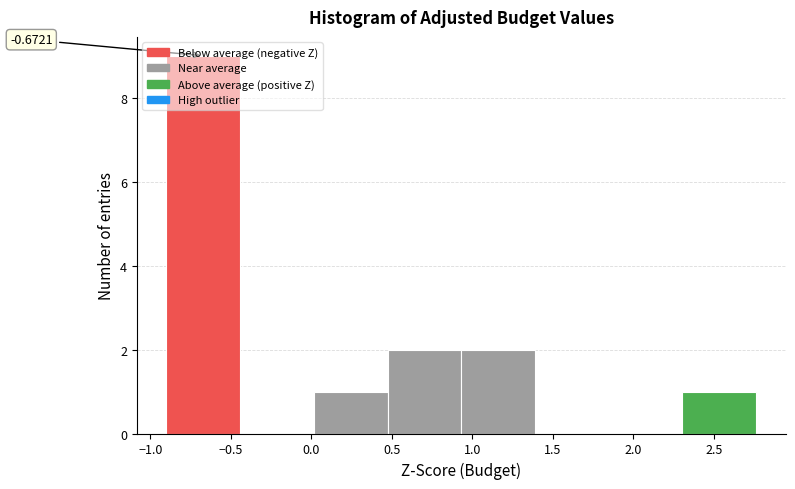

Over which range of the x-axis is the bar tallest?

-0.90 to -0.45